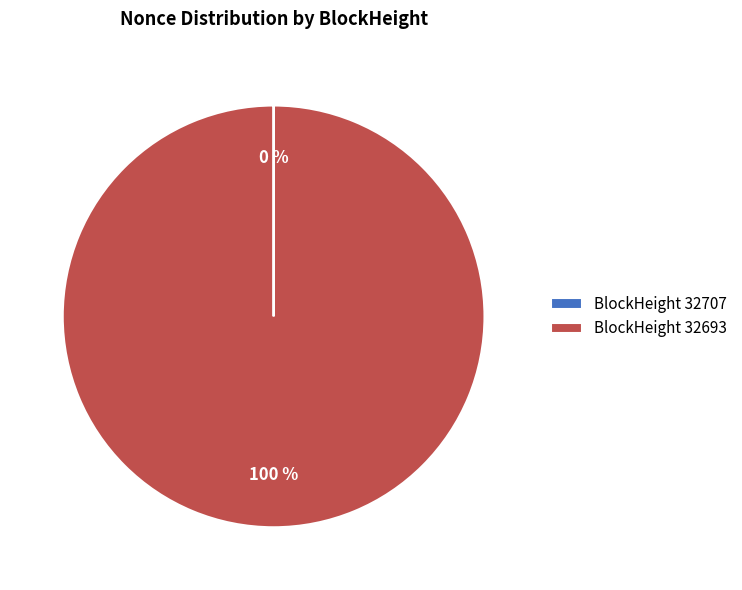

What is the largest slice in the pie chart?

BlockHeight 32693